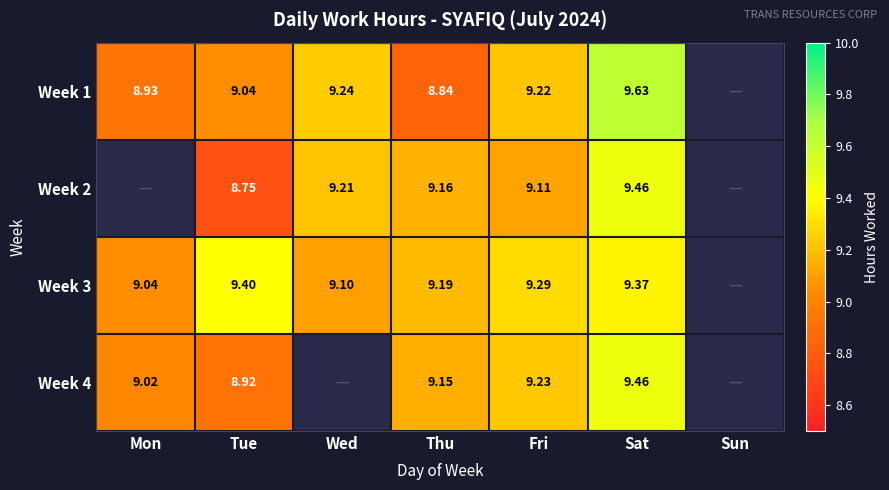

Which category has the lowest value across all series?

Tue